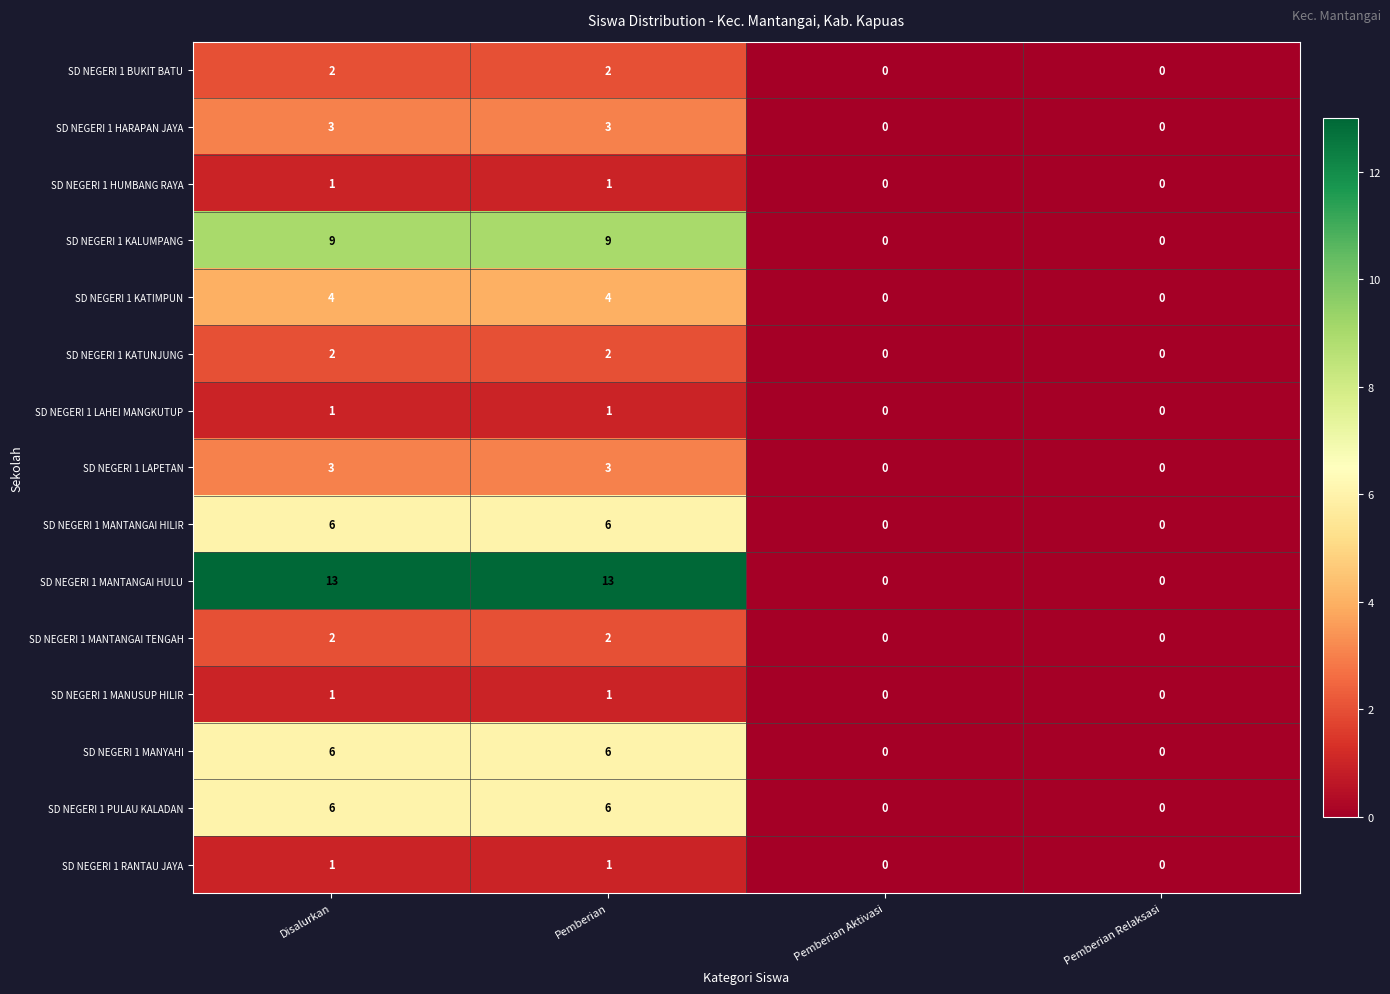

What is the maximum value for SD NEGERI 1 LAPETAN?

3